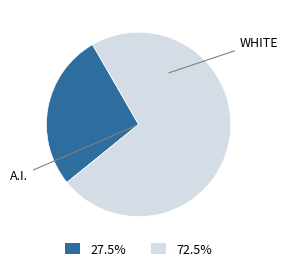

Does any single category account for the majority?

Yes